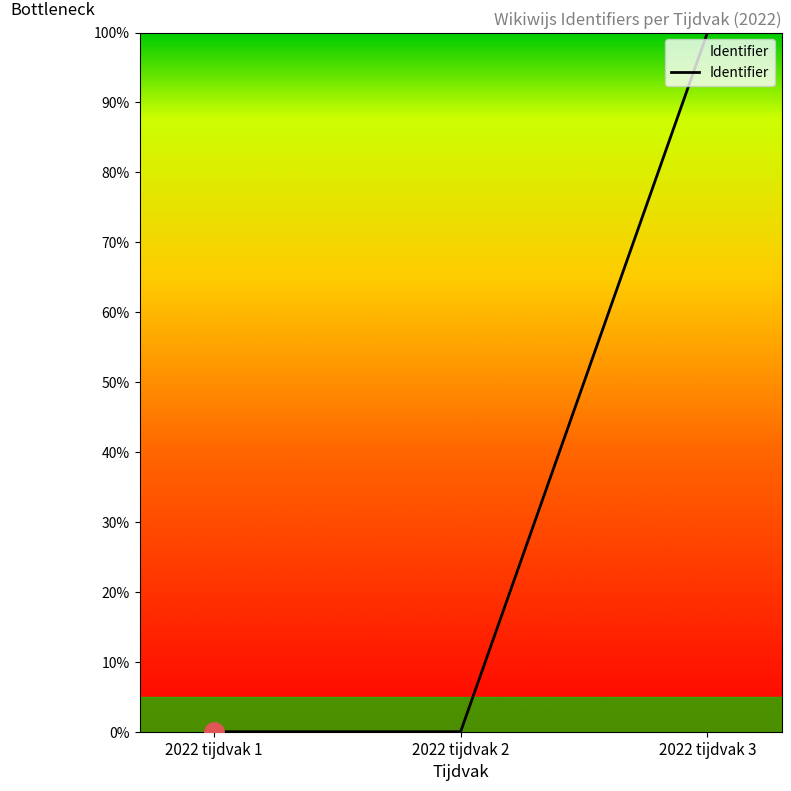

What is the change in value from 2022 tijdvak 1 to 2022 tijdvak 3?

+100.0